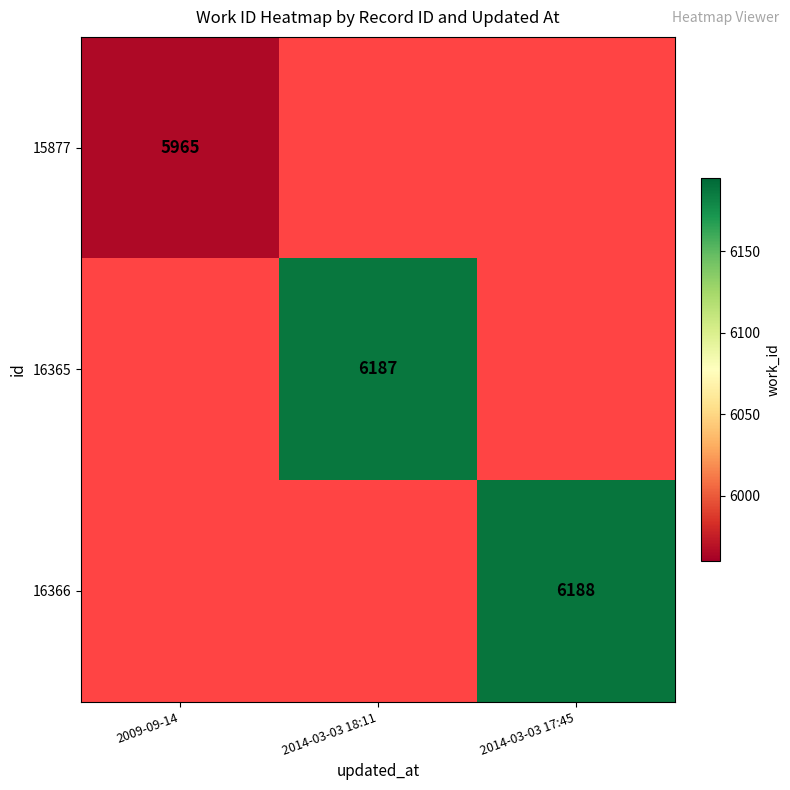

The value of 16366 at 2014-03-03 17:45 is 6188. True or false?

True